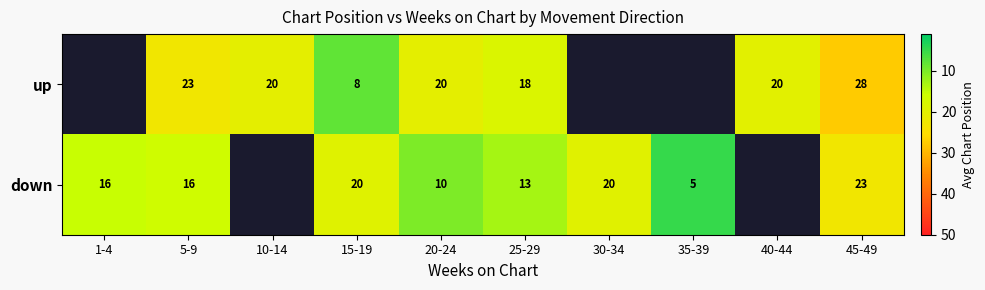

Is the value of down at 5-9 greater than the value of up at 5-9?

No